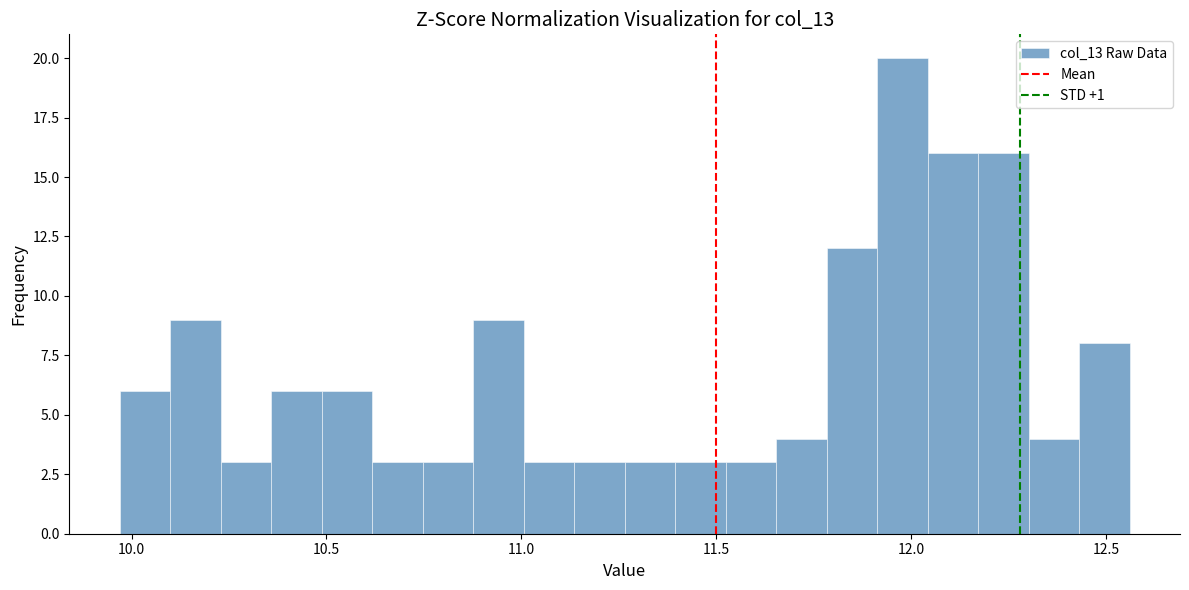

Around what value on the x-axis is the tallest bar? Give the approximate position of its centre, as read against the axis.

12.00